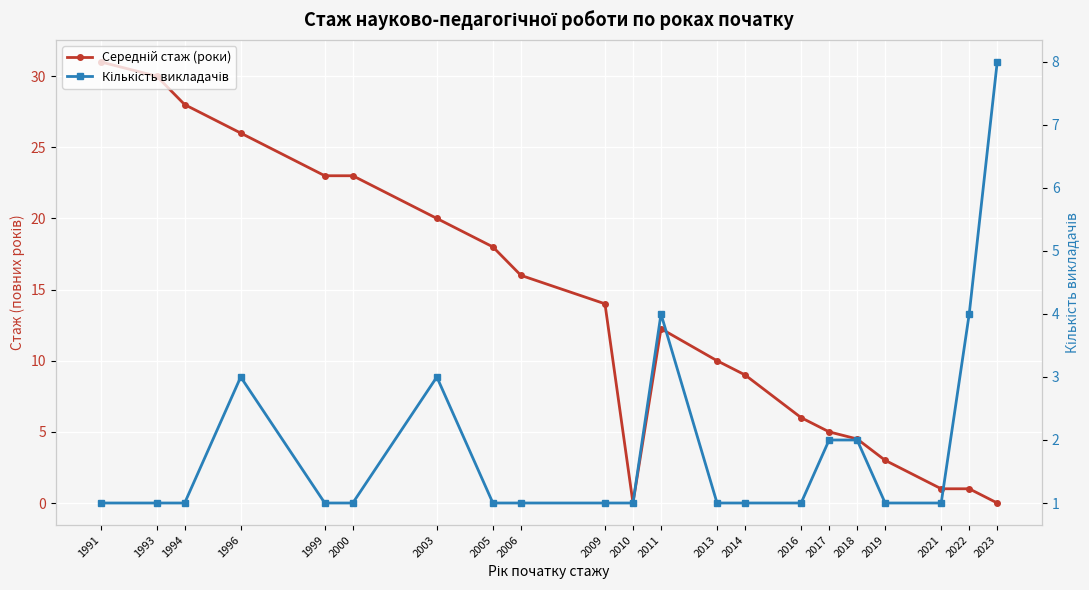

How many times do Середній стаж (роки) and Кількість викладачів cross each other?

2